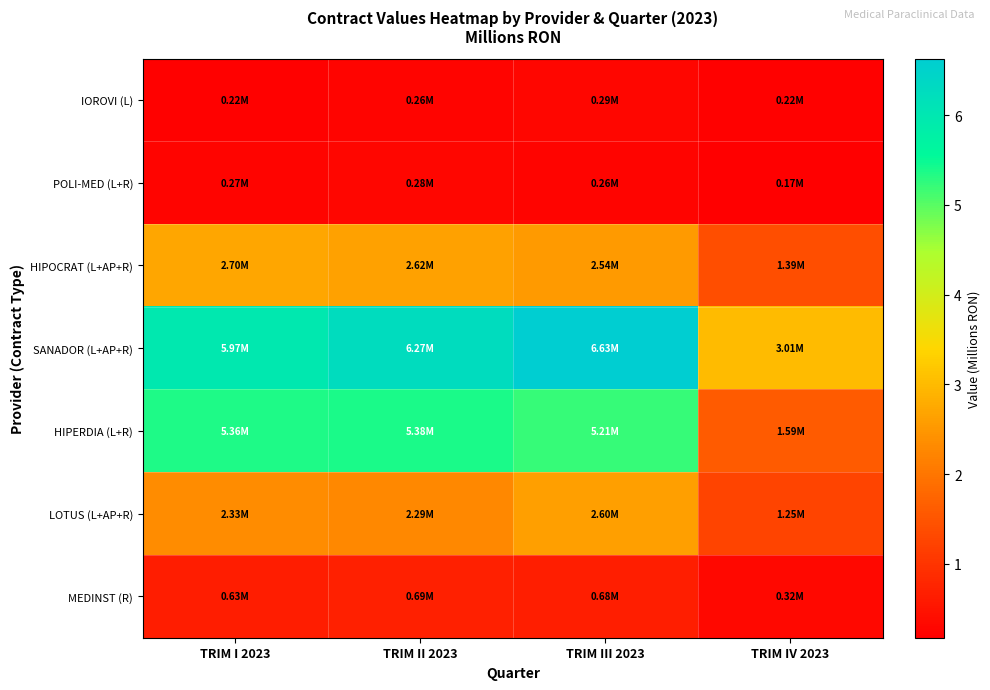

What is the smallest value displayed?

0.2